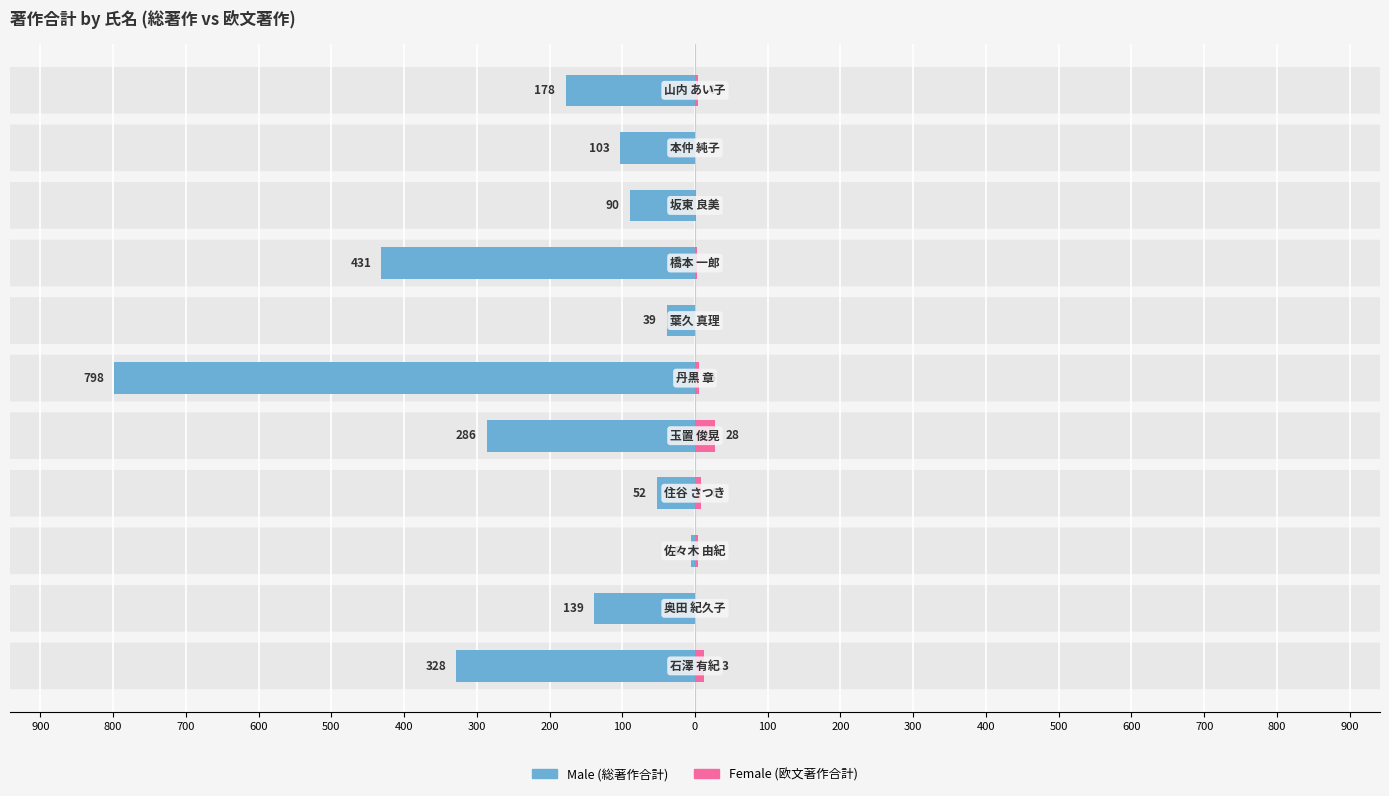

At 100, list the series in order from smallest to largest.

Male, Female